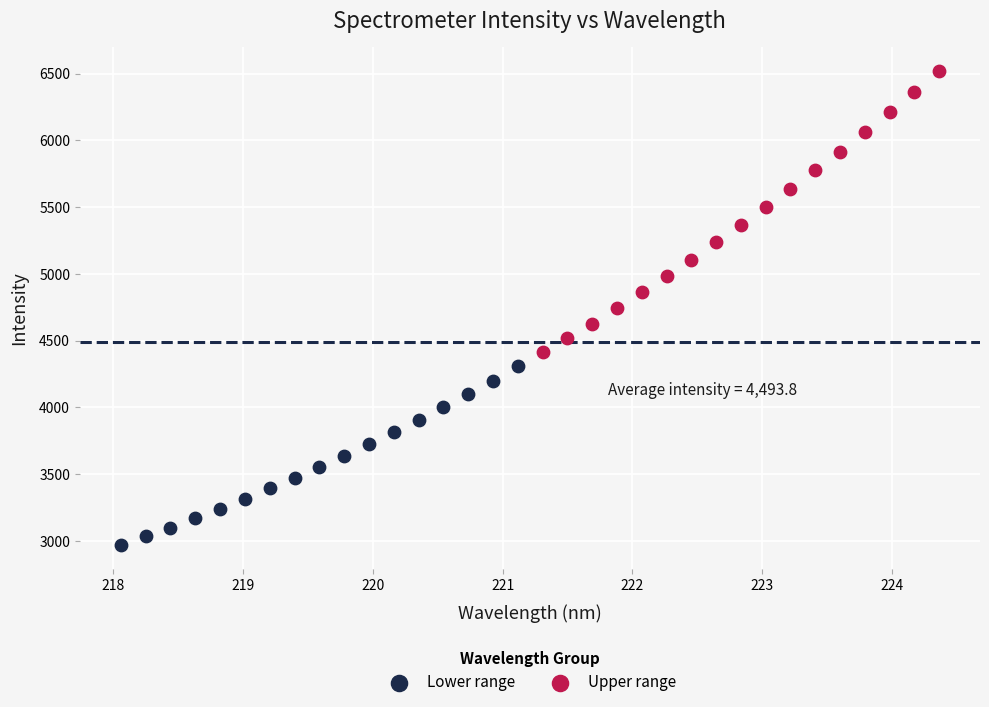

Which series contains the lowest Y value?

Lower range